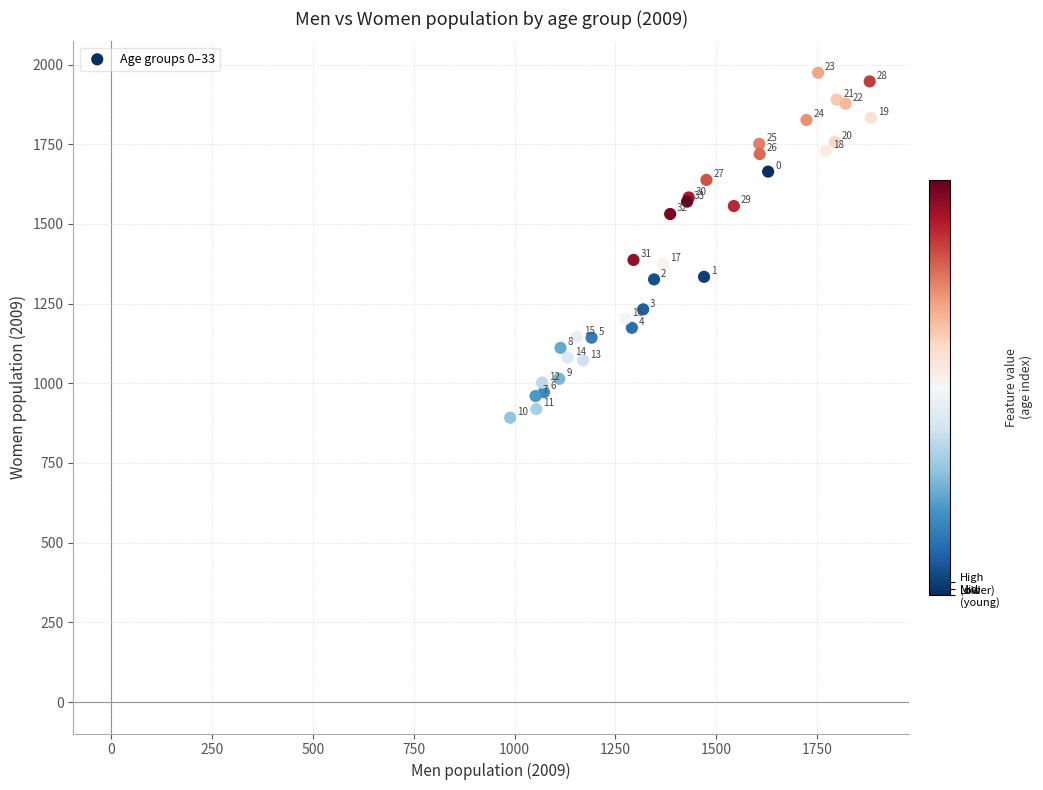

What Y value in the scatter plot is closest to 1433?

1387